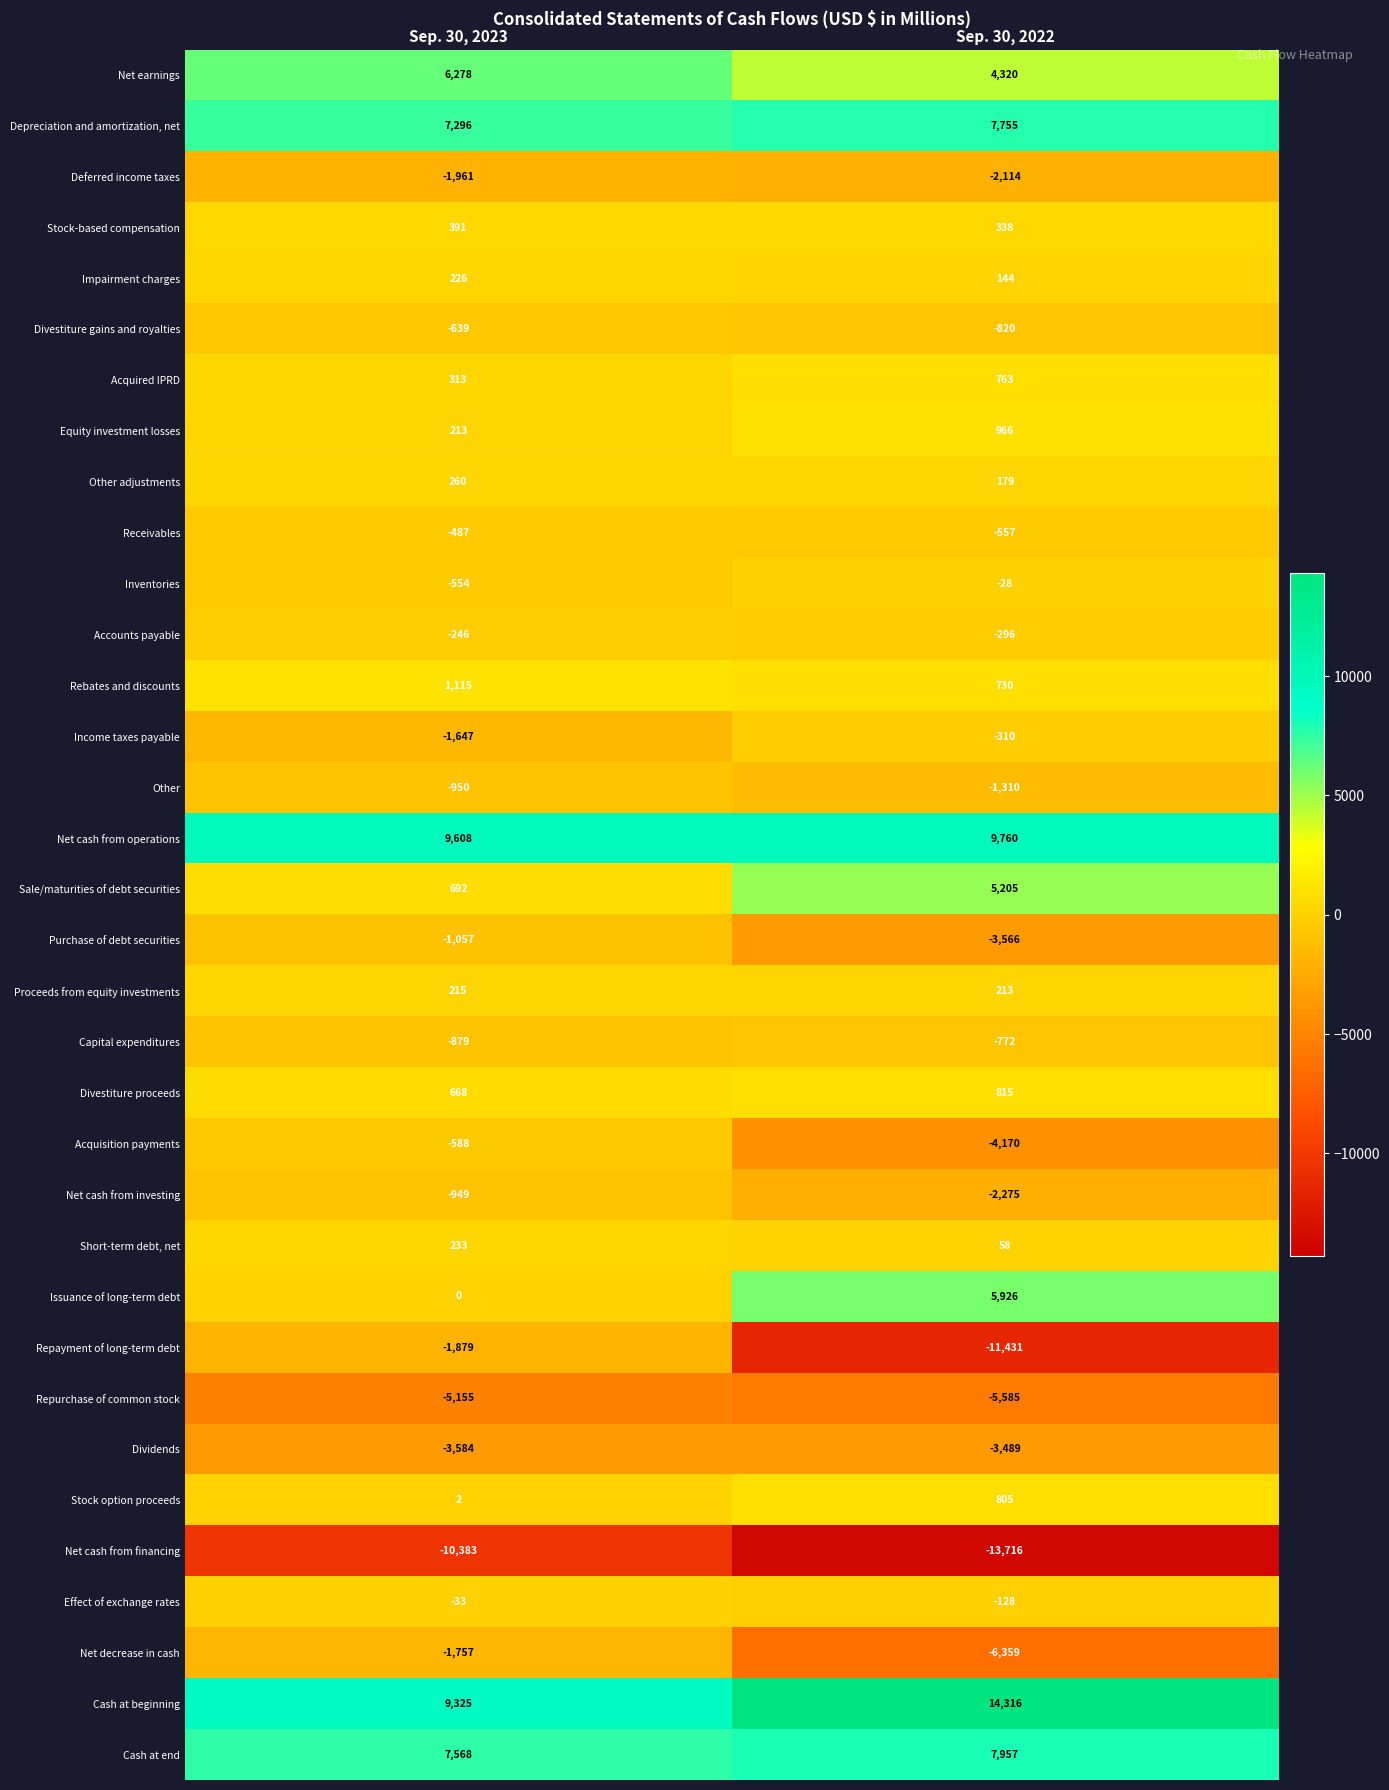

Which series has the largest range (max minus min)?

Repayment of long-term debt